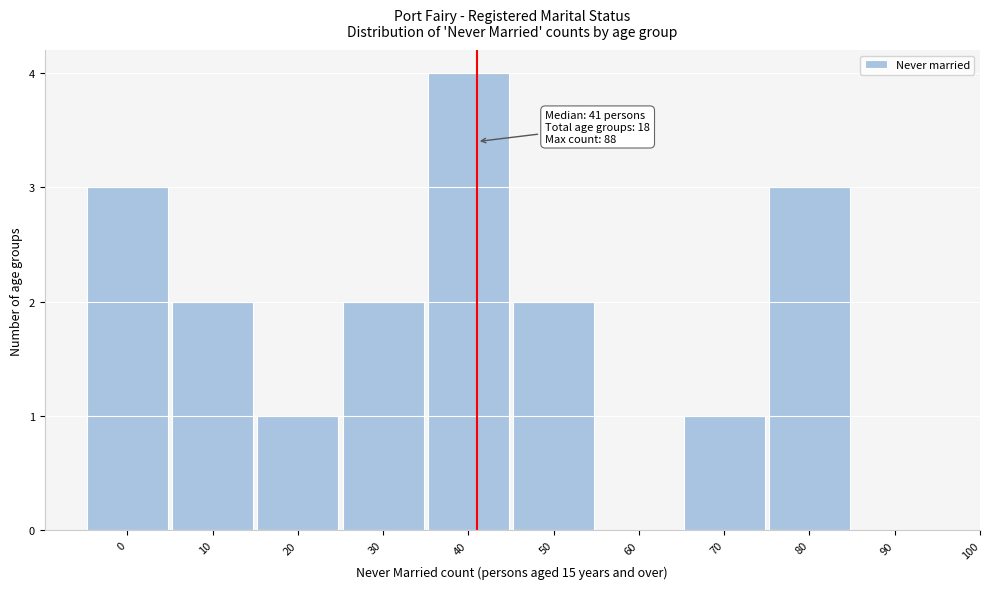

Reading left to right, what are all the values shown in this chart?

0=3	10=2	20=1	30=2	40=4	50=2	60=0	70=1	80=3	90=0